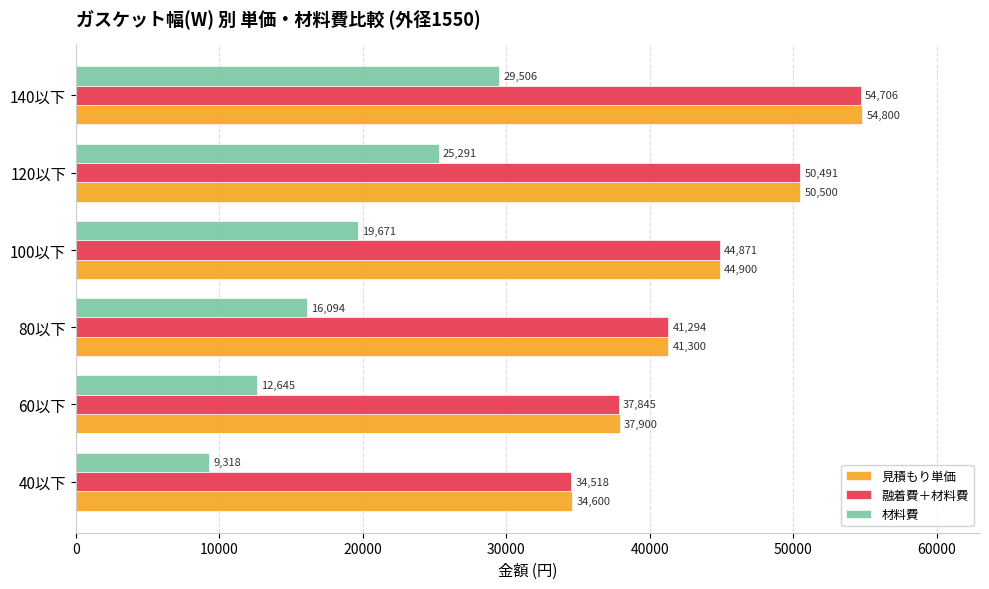

Rank the series at 140以下 from lowest to highest value.

材料費, 融着費＋材料費, 見積もり単価